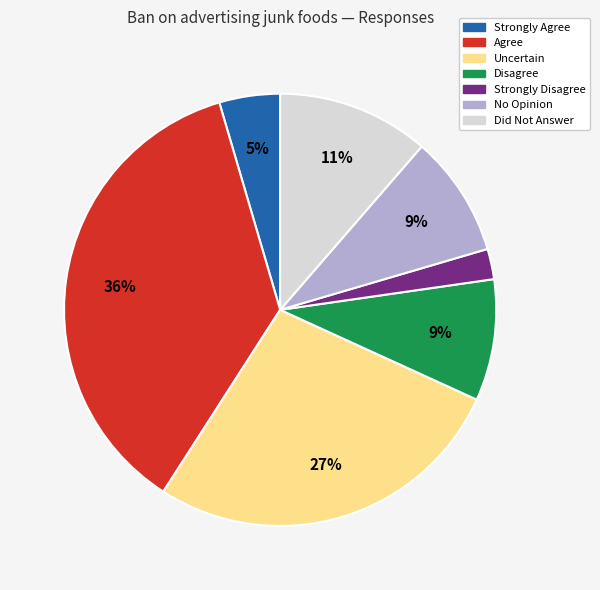

The Disagree slice represents 9% of the pie. True or false?

True